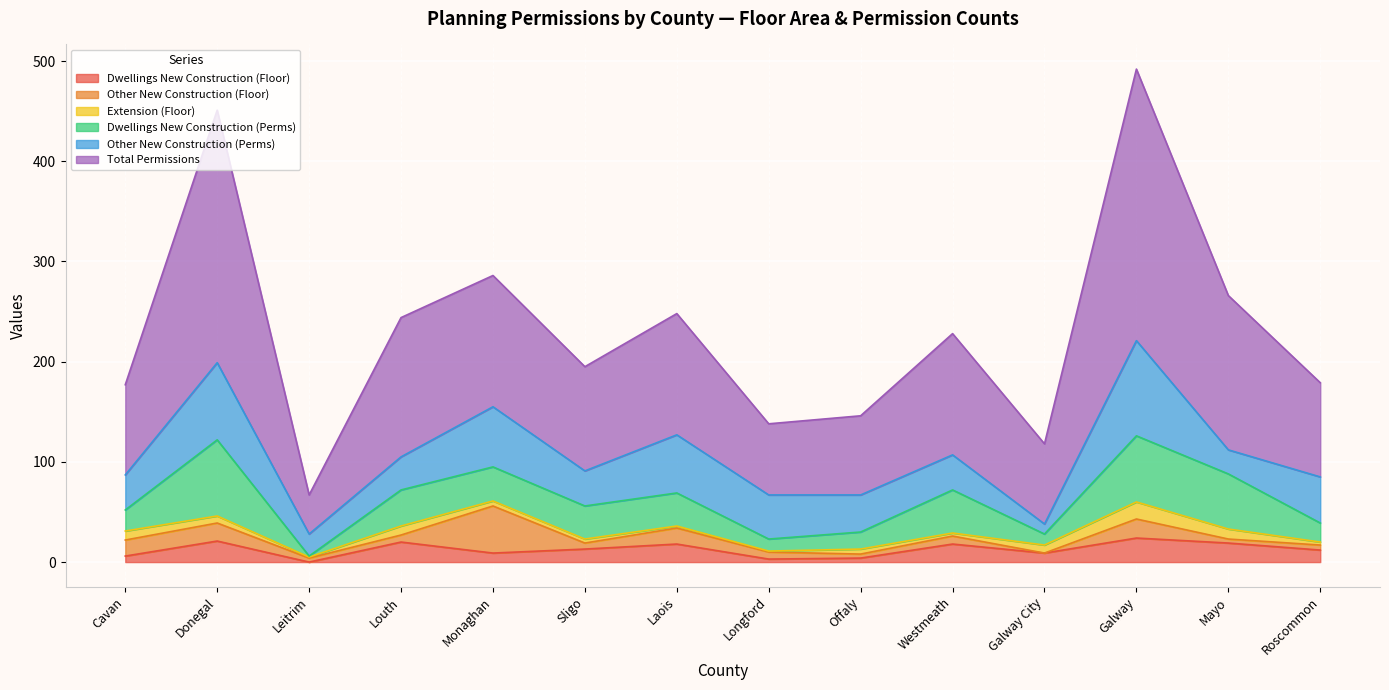

What is the total value across all series at Galway?

492